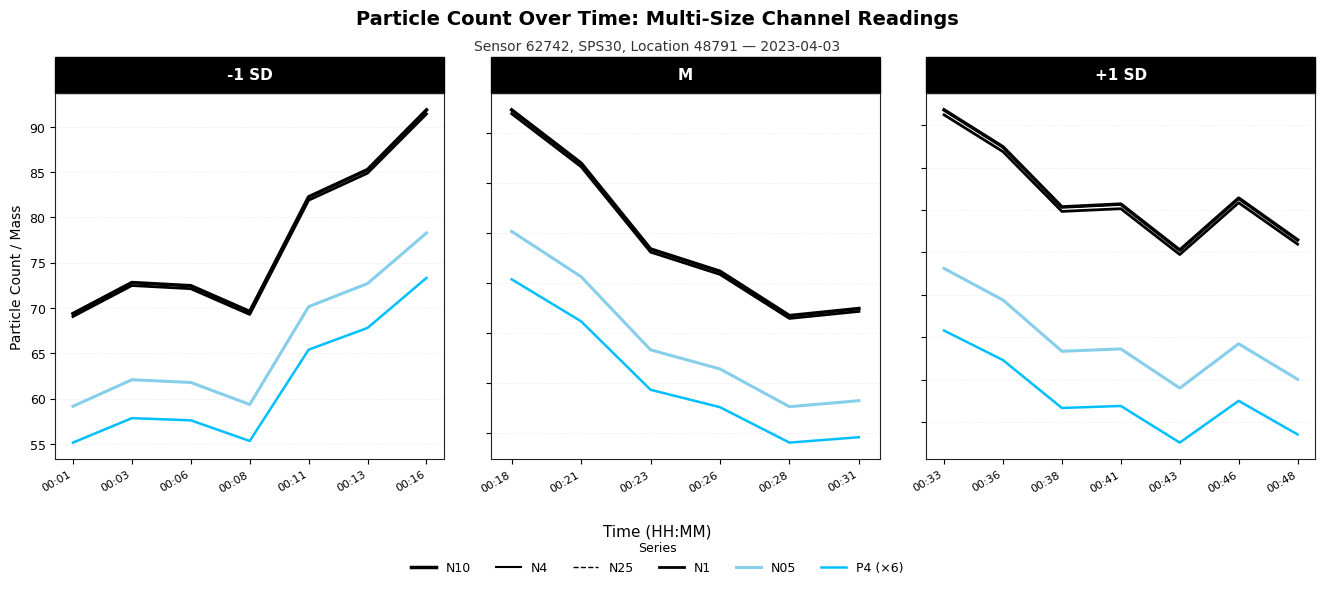

What is the value of the N4 point at the 7th from the left?

91.8